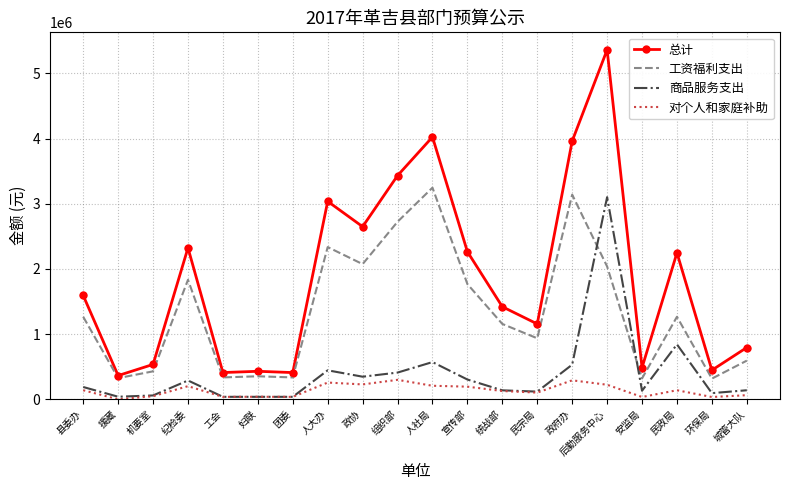

Which series changed the most between 宣传部 and 民宗局?

总计